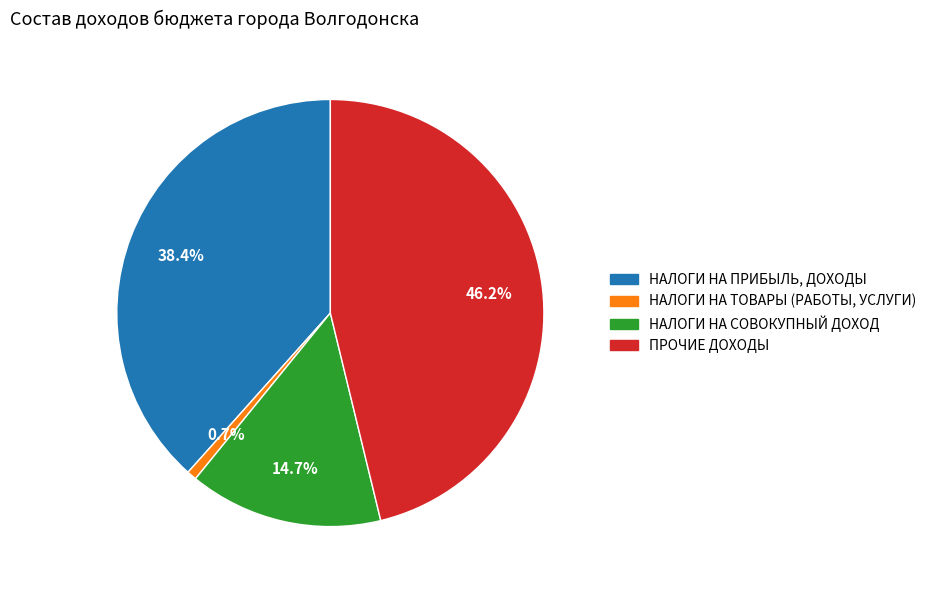

Does НАЛОГИ НА ПРИБЫЛЬ, ДОХОДЫ account for over 50% of the chart?

No